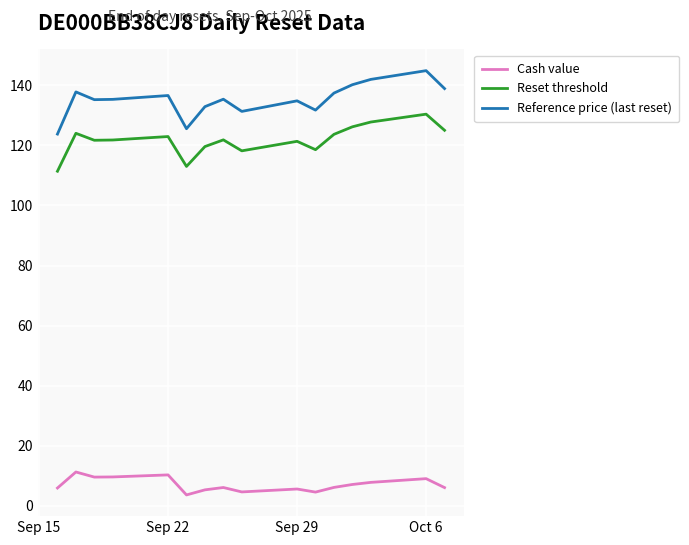

True or false: Reset threshold has more than 2 points higher than both neighbors.

True